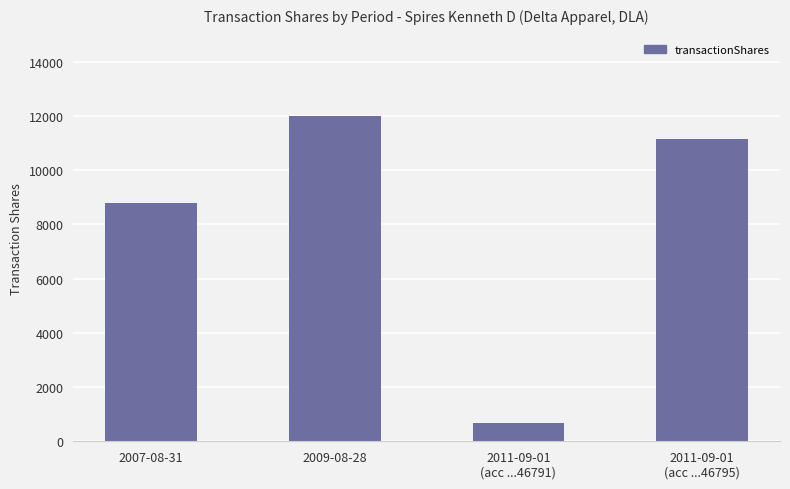

What is the average value?

8152